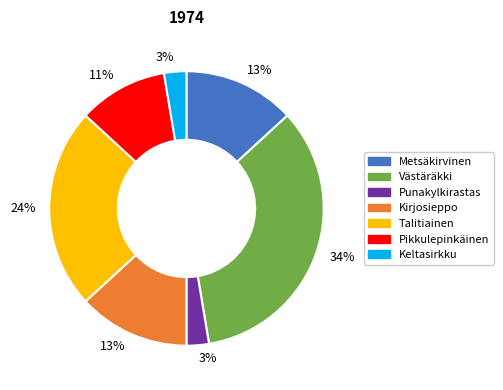

Is there a majority slice in this chart?

No